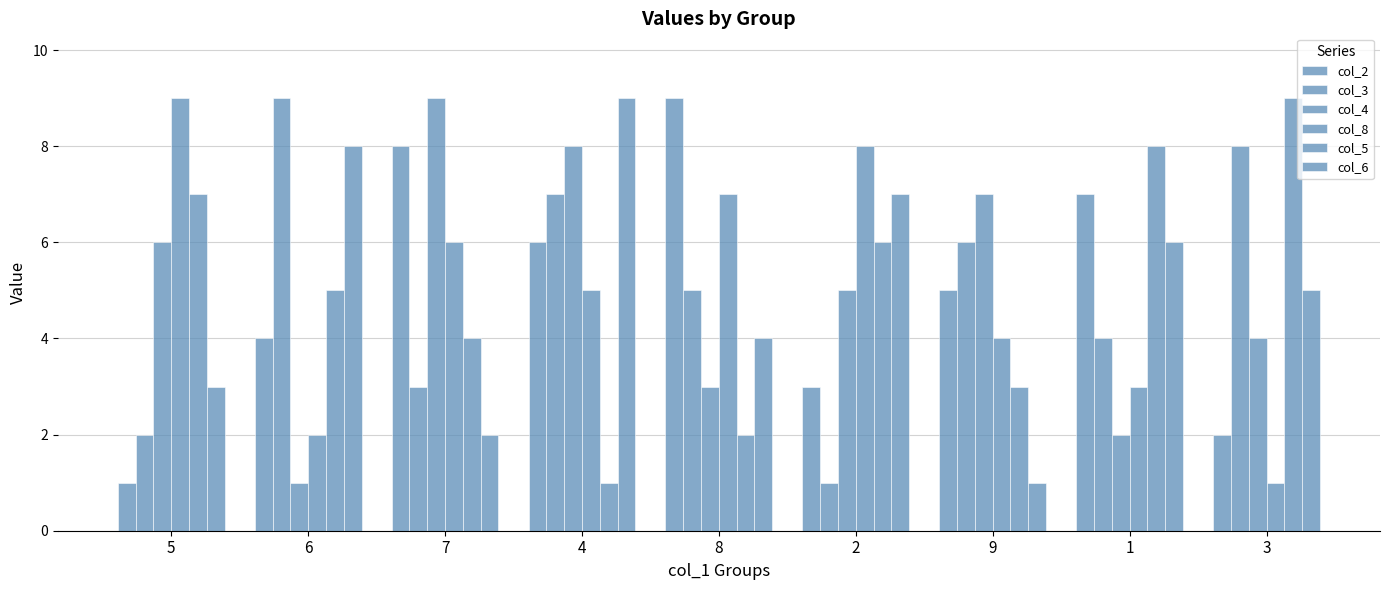

What is the total value across all series at 4?

36